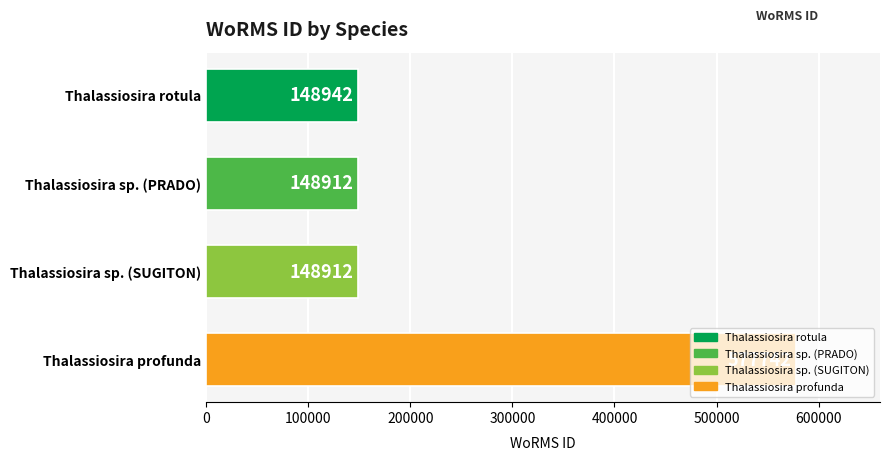

What is the approximate value at Thalassiosira rotula, to the nearest 100?

148900